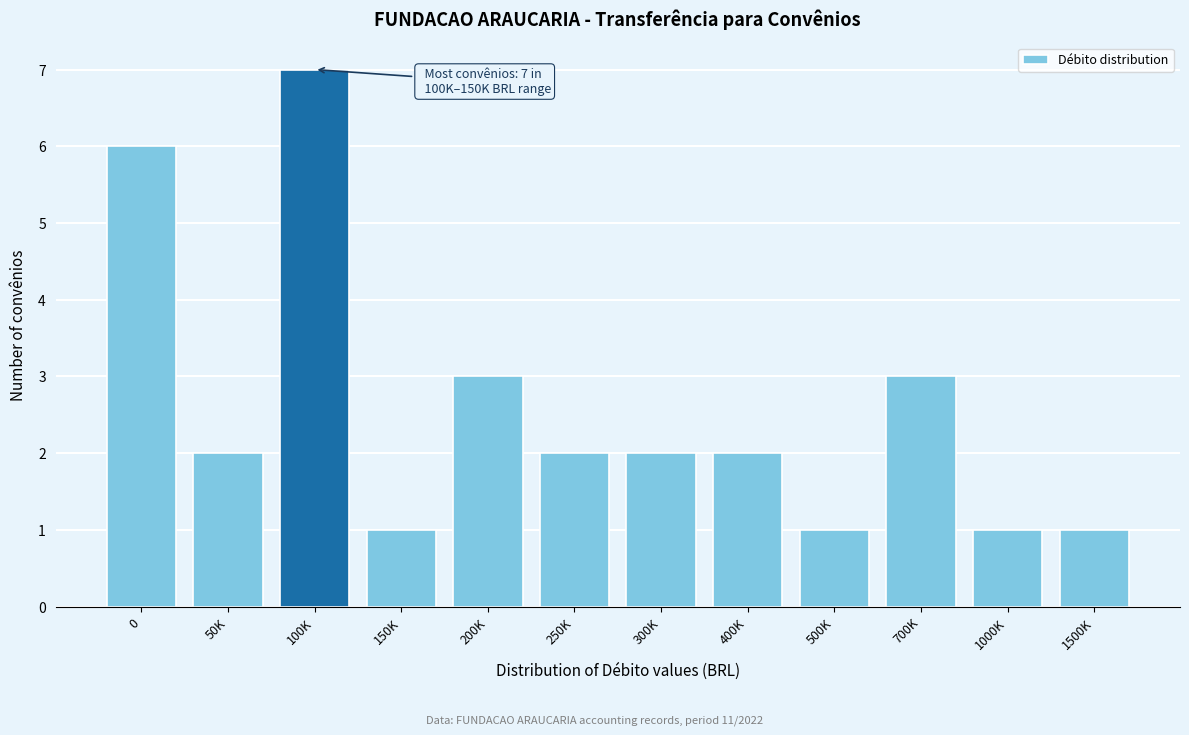

Reading right to left, list all the values displayed in this chart.

1	1	3	1	2	2	2	3	1	7	2	6